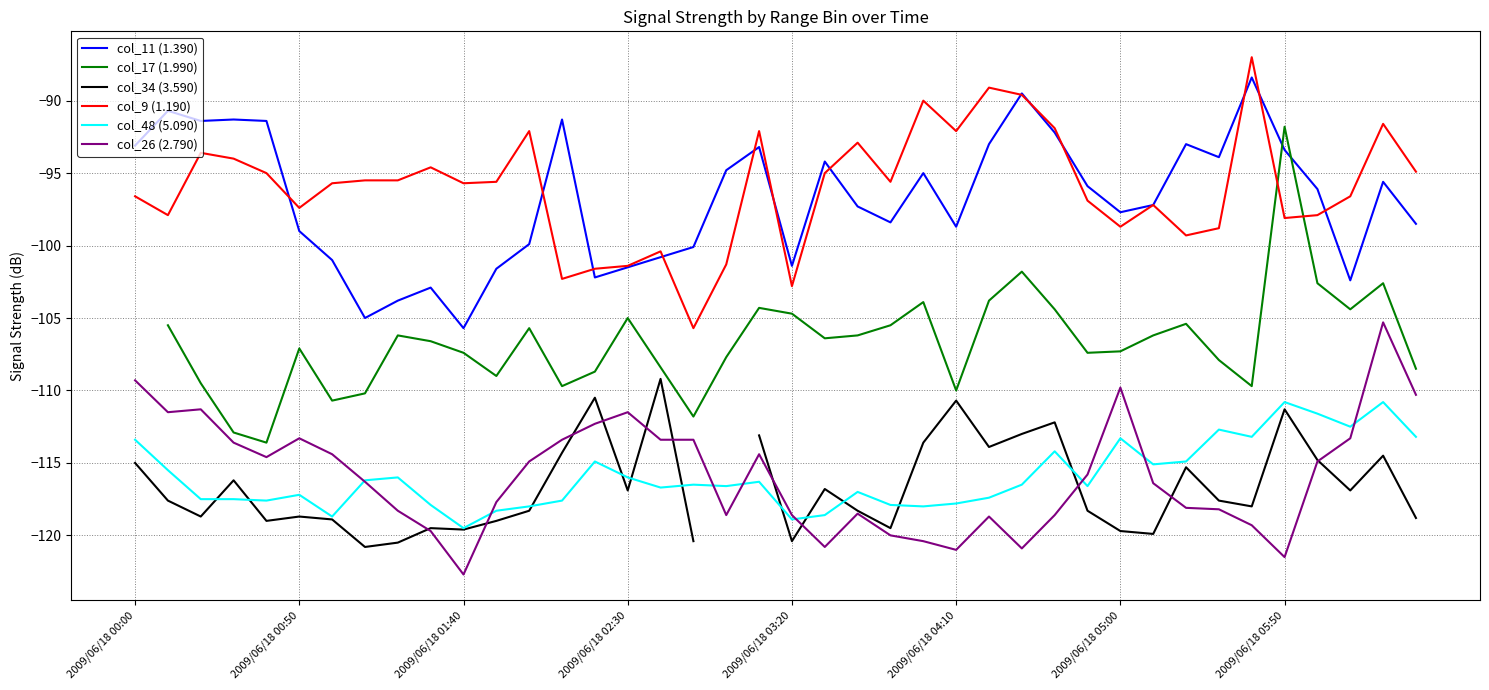

Count the number of categories in the chart.

40